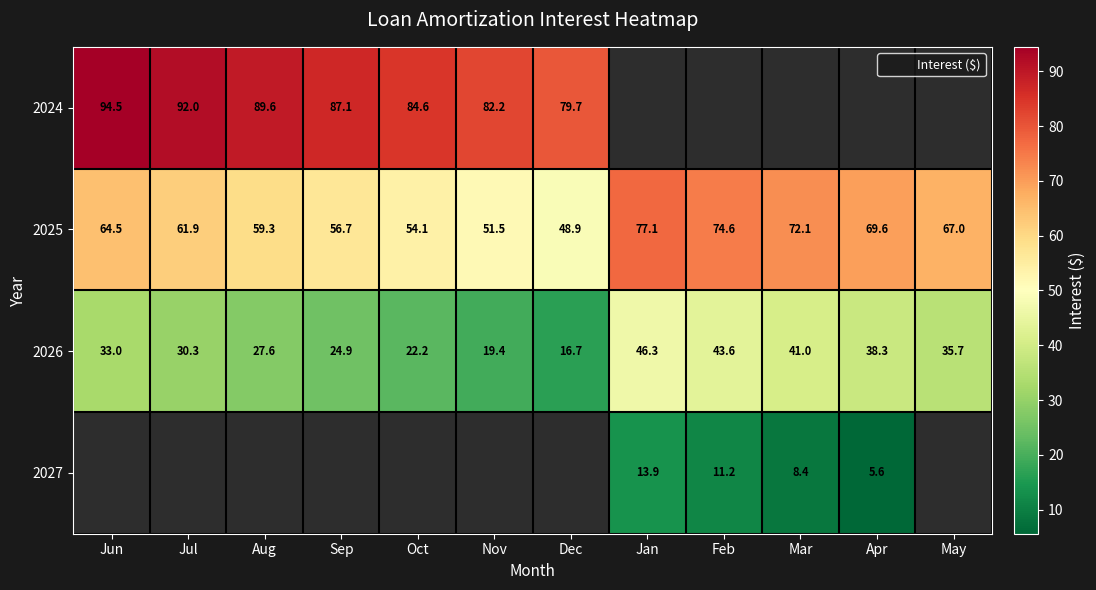

Between Jul and Mar, which series saw the biggest shift?

2026